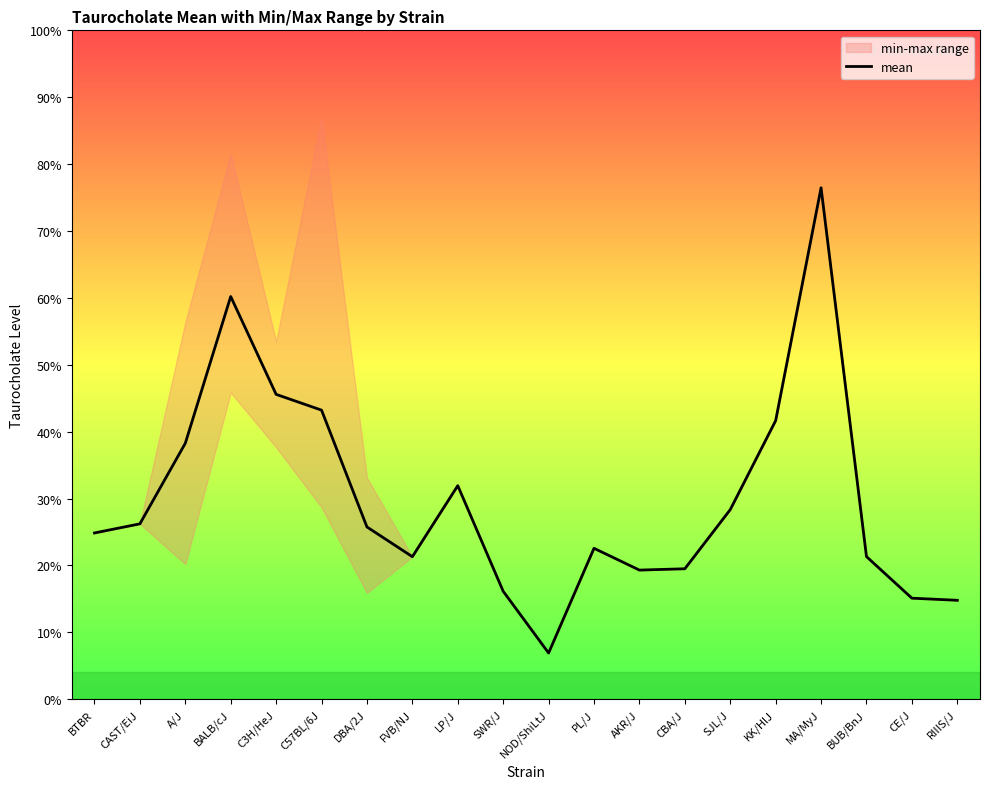

Is it true that the value at KK/HlJ is 6346207?

True